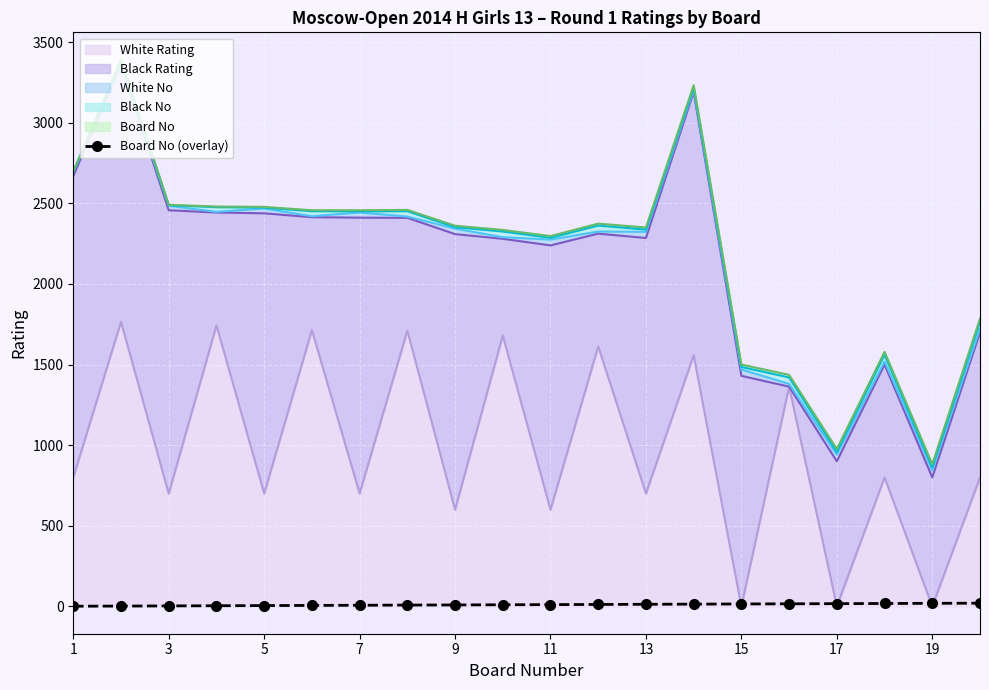

How many values are below 11?

10